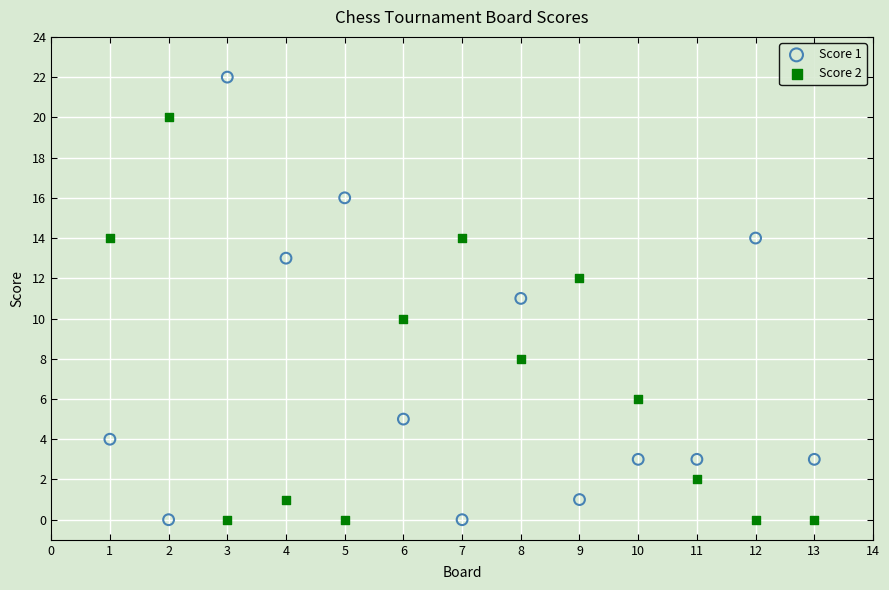

Across all data points, what is the range of X values (max minus min)?

12